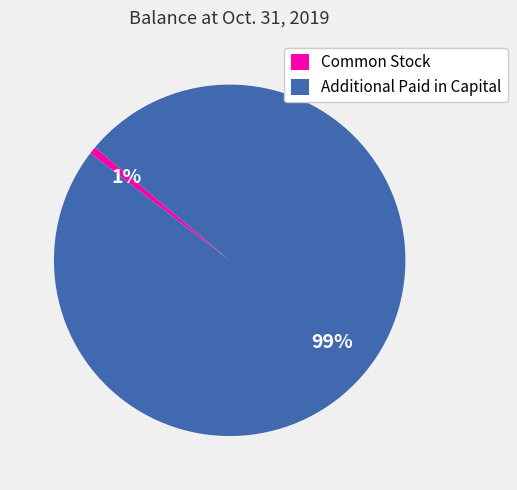

Do Common Stock and Additional Paid in Capital together represent more than half of the pie?

Yes